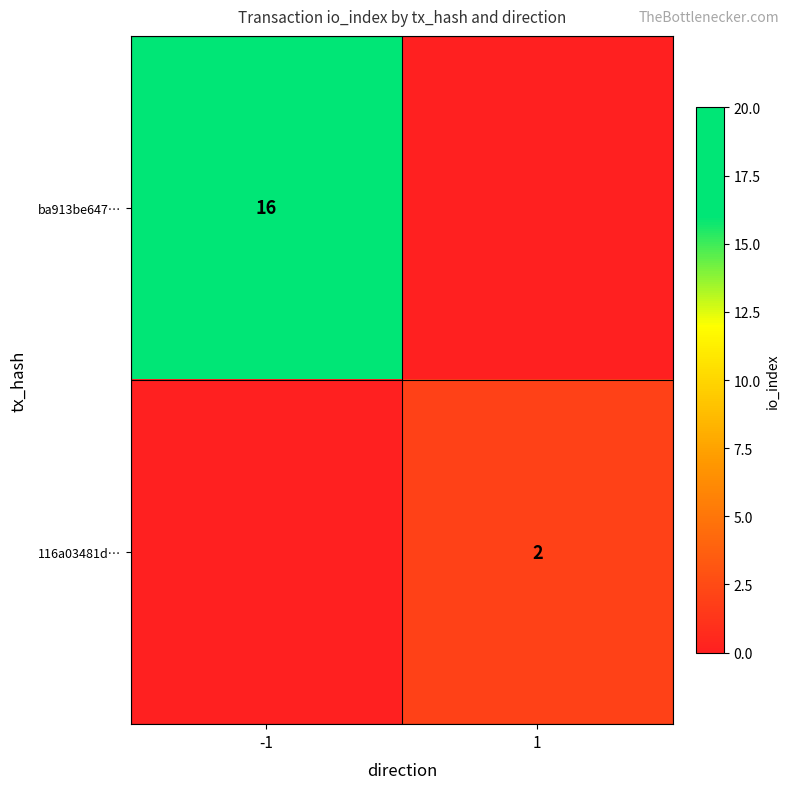

True or false: 116a03481d… has a value of 1 at 1.

False